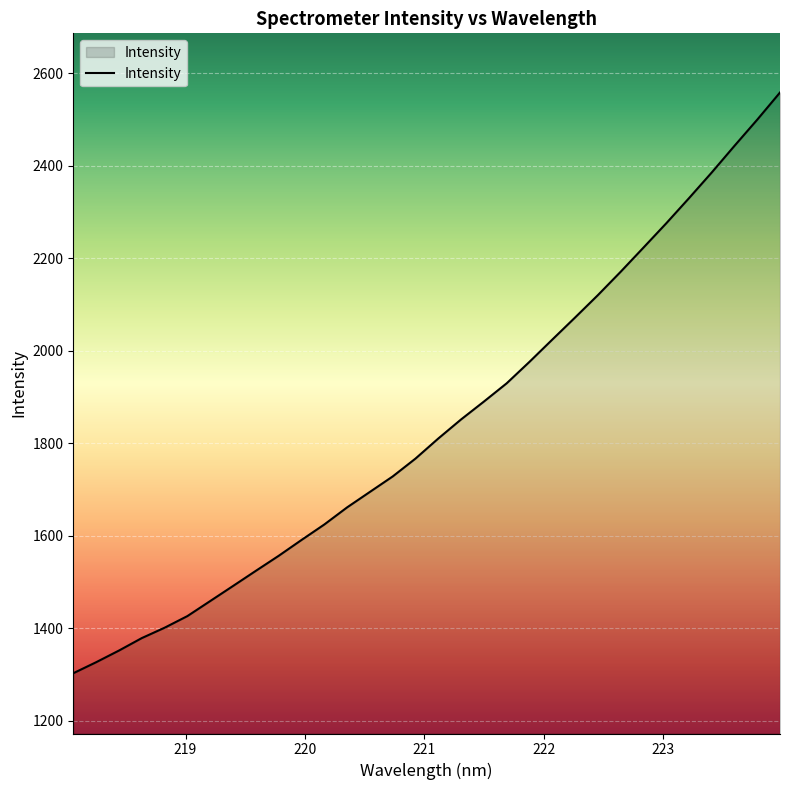

What is the greatest value displayed?

2558.5